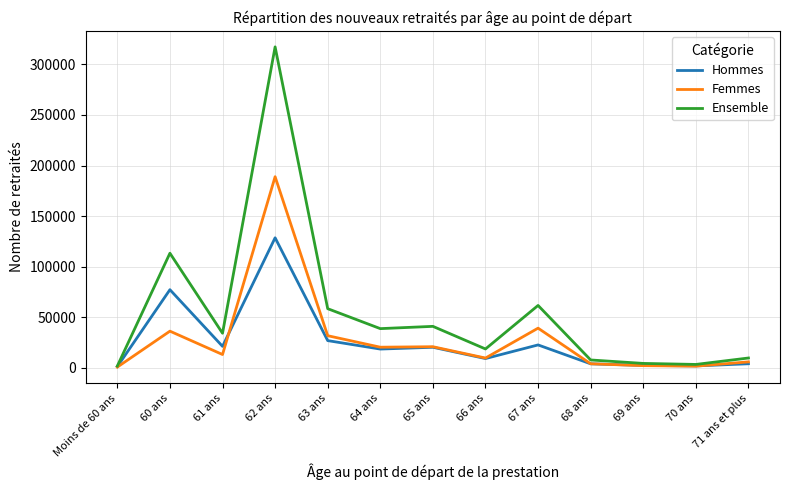

What value does the Ensemble series have at 67 ans, to the nearest 10?

61540